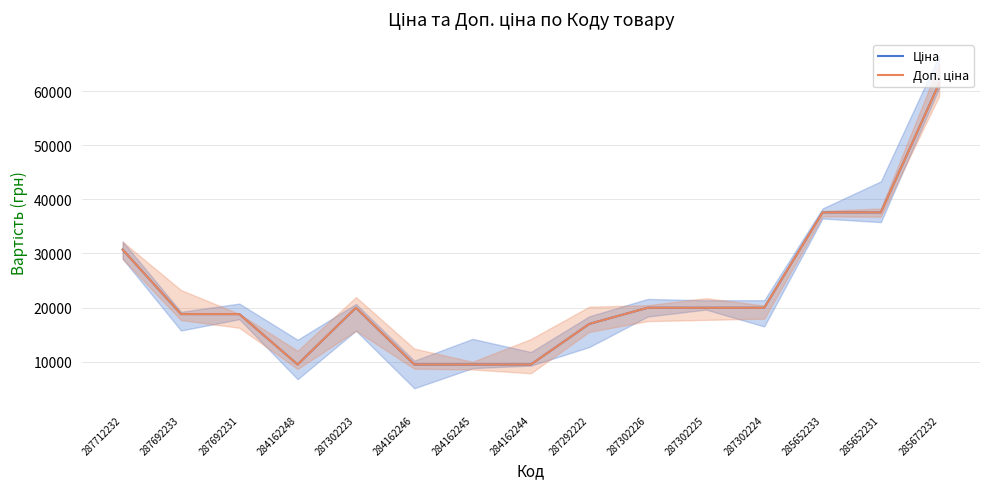

What is the total value across all series at 285652233?

75187.2